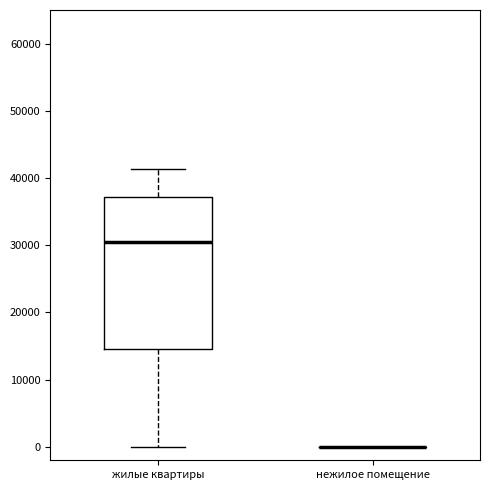

Reading left to right, transcribe this box plot: for each box, give where its median line is, the range the box spans, and where its two whiskers end, as read against the y-axis. The values are not printed on the chart, so give them approximately, as read against the axis.

жилые квартиры: median 30000, box 15000 to 37000, whiskers 0 to 41000
нежилое помещение: box collapsed to a line at 0, whiskers 0 to 0